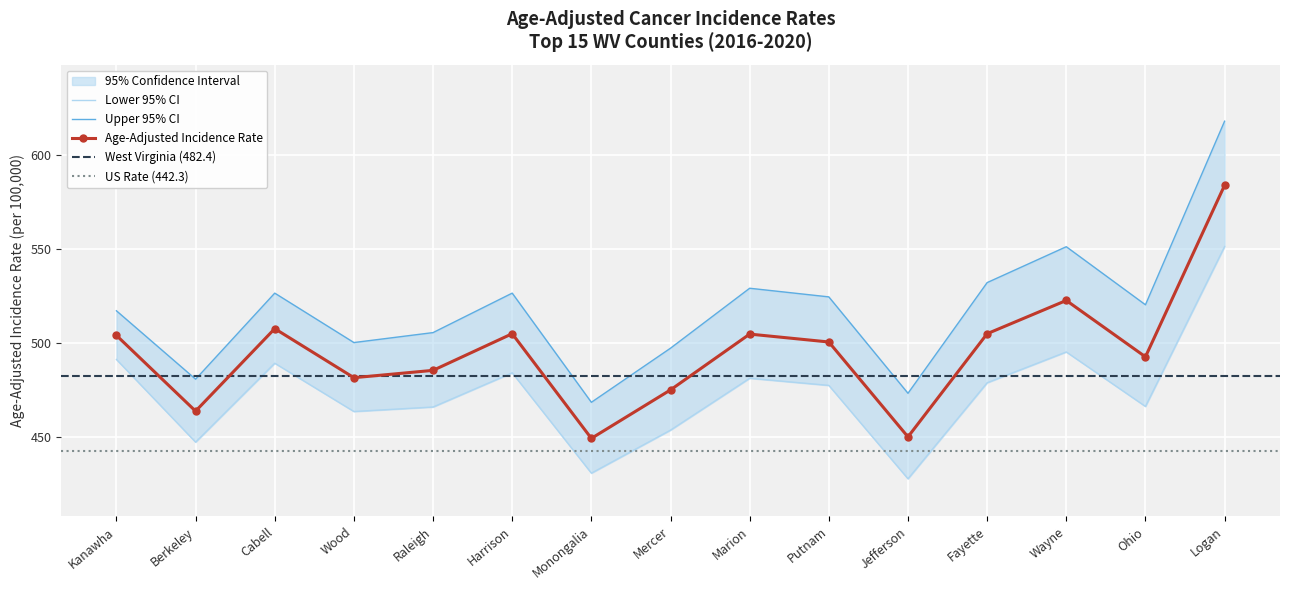

What is the difference between the maximum and second lowest values in the Lower 95% CI series?

120.6